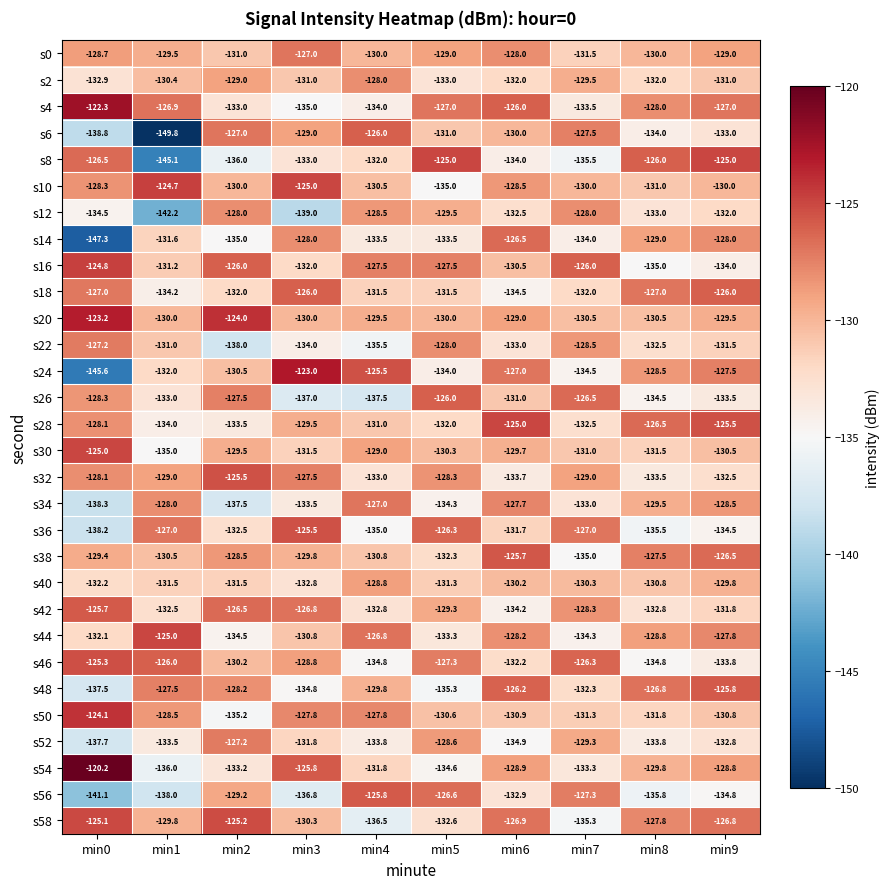

The value of s44 at min6 is -128.2. True or false?

True